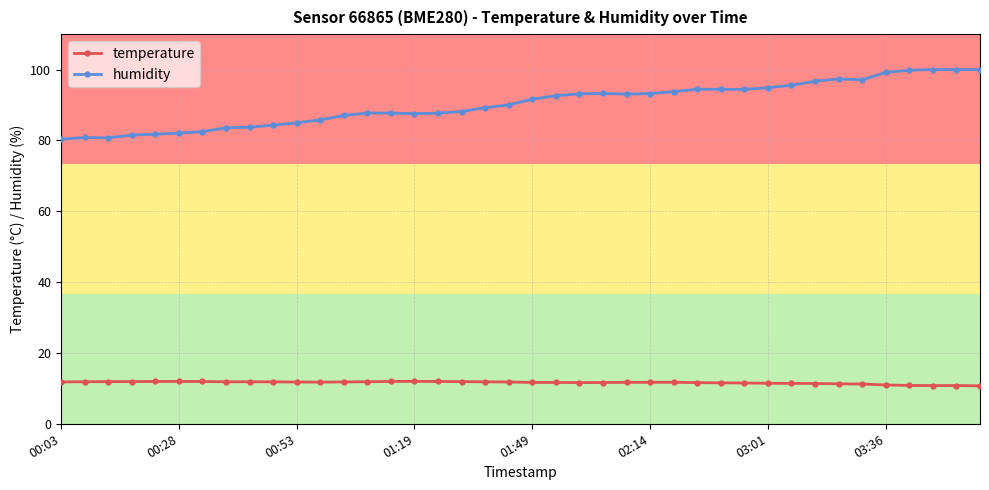

What is the sum of all temperature values?

464.7